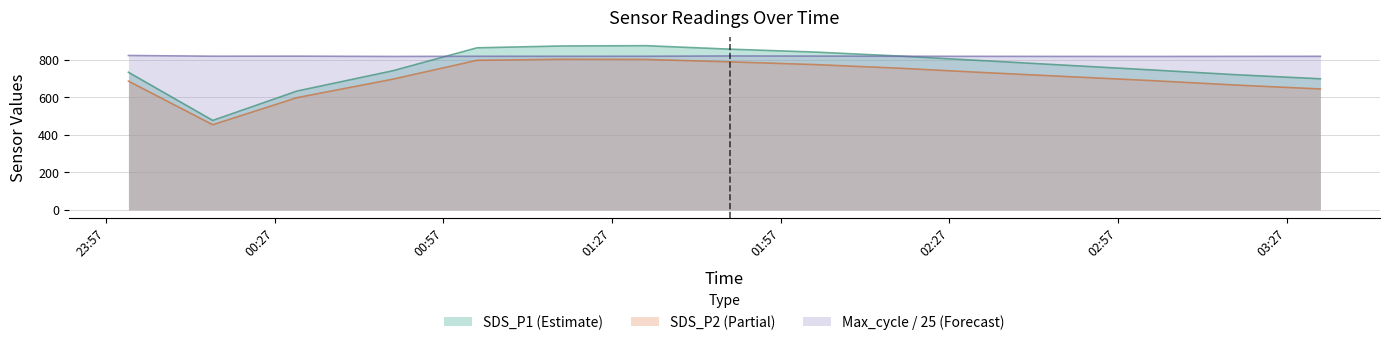

Reading left to right, transcribe all the data shown in this chart.

SDS_P1: 733.5	476.7	633.4	741.3	863.7	873.5	875.1	856.5	841.2	820.1	795.3	770.5	745.8	720.3	698.6
SDS_P2: 686.3	453.7	598.2	696.4	797.1	802.7	801.8	788.9	774.5	755.2	732.1	710.4	688.9	665.2	644.3
Max_cycle: 822.9	818.9	819.2	817.6	818.6	818.4	818.7	820.3	819.6	818.8	818.2	817.8	817.6	818.1	818.5